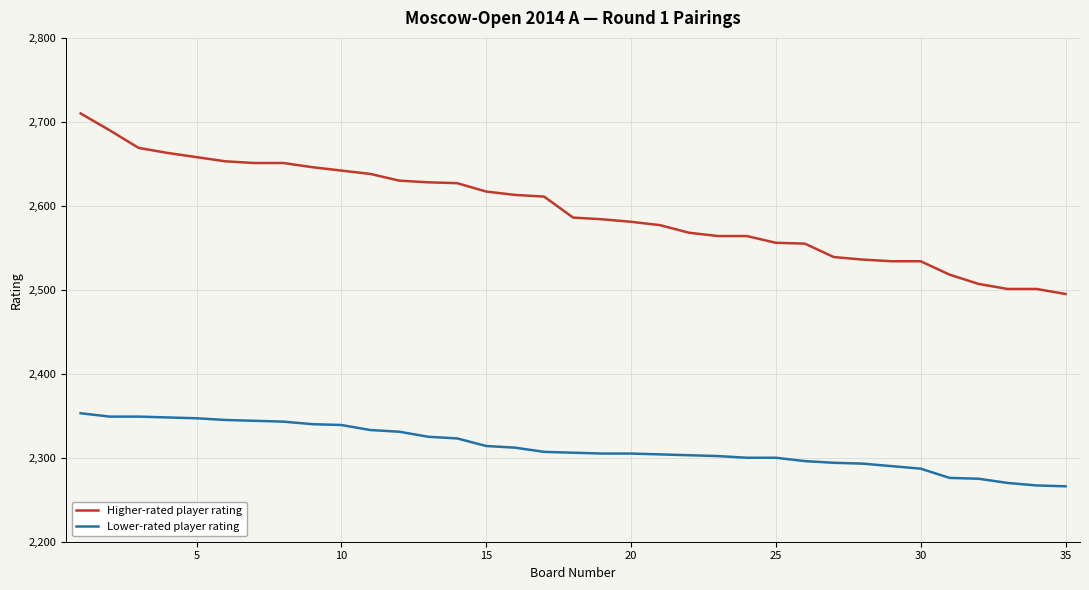

What is the maximum value for Higher-rated player rating?

2710